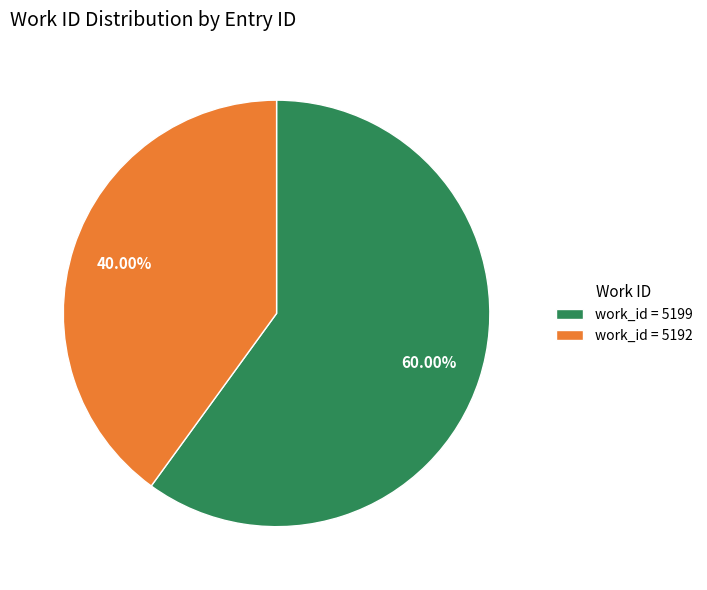

What is the ratio of the value at work_id = 5199 to the value at work_id = 5192?

1.5